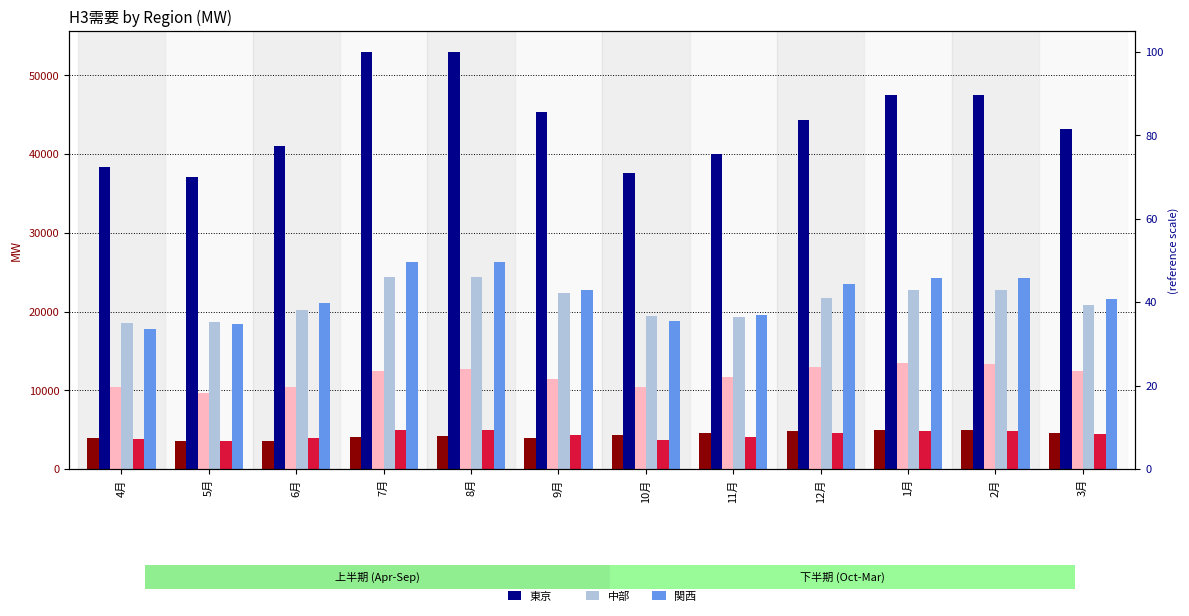

How many bars are there in each group?

6